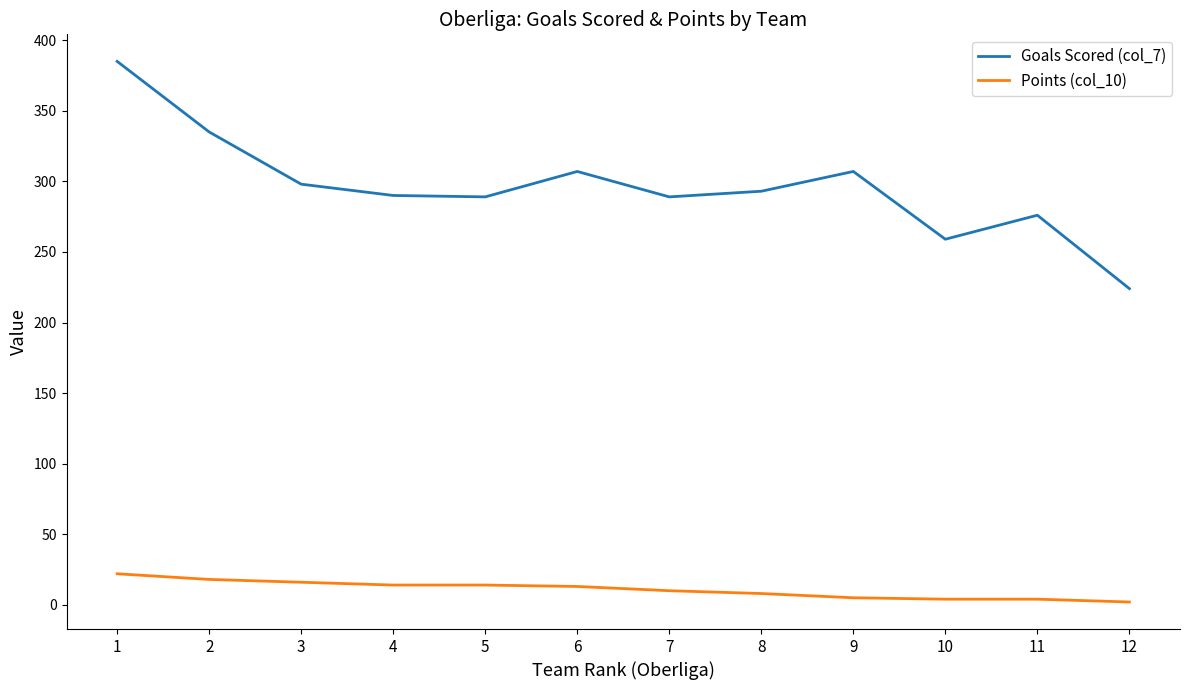

Is it true that Points (col_10) equals 4 at 11?

True